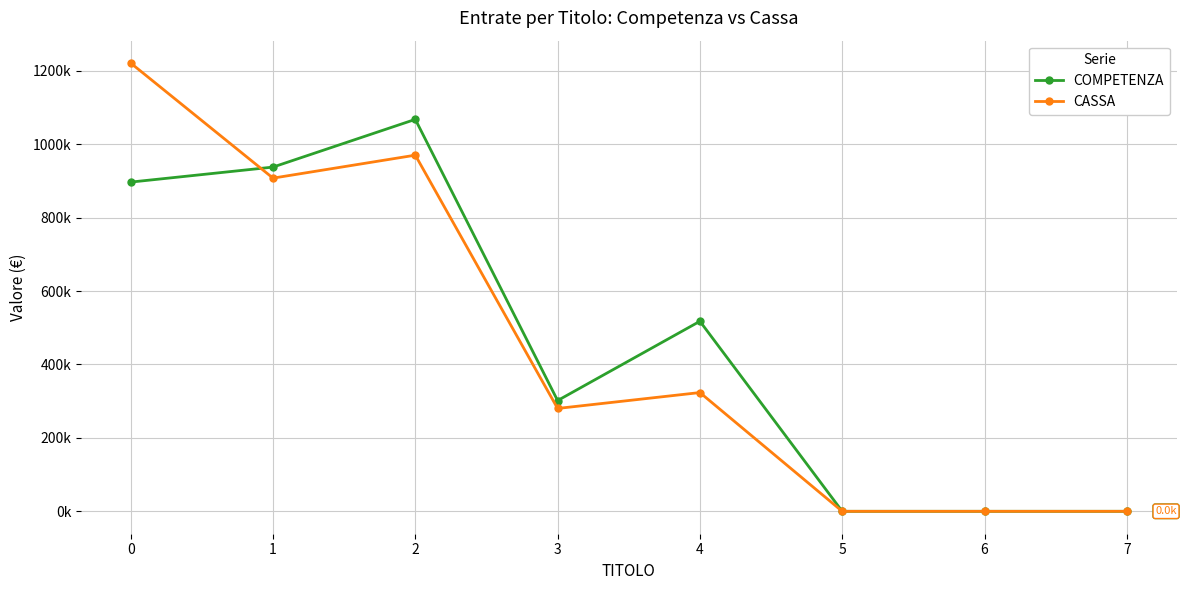

List the series in order of their peak value, highest first.

CASSA, COMPETENZA